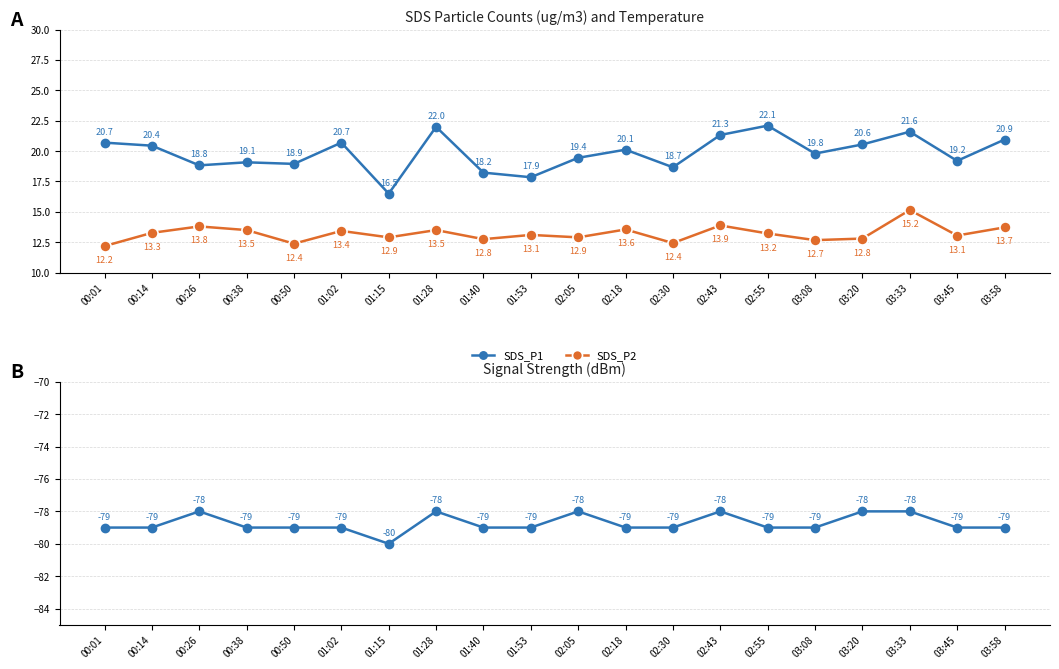

What is the label of the 1st point from the right?

03:58